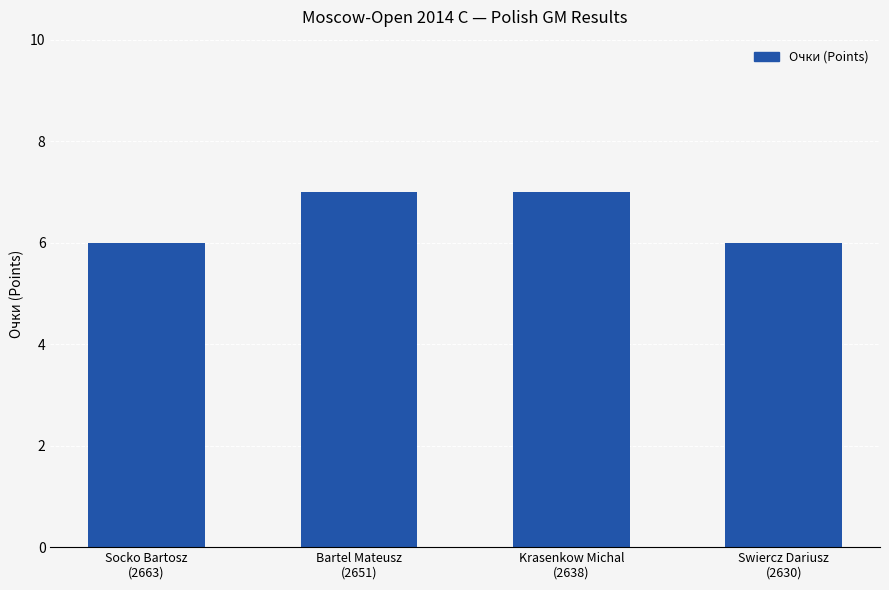

Does the chart contain stacked bars?

No